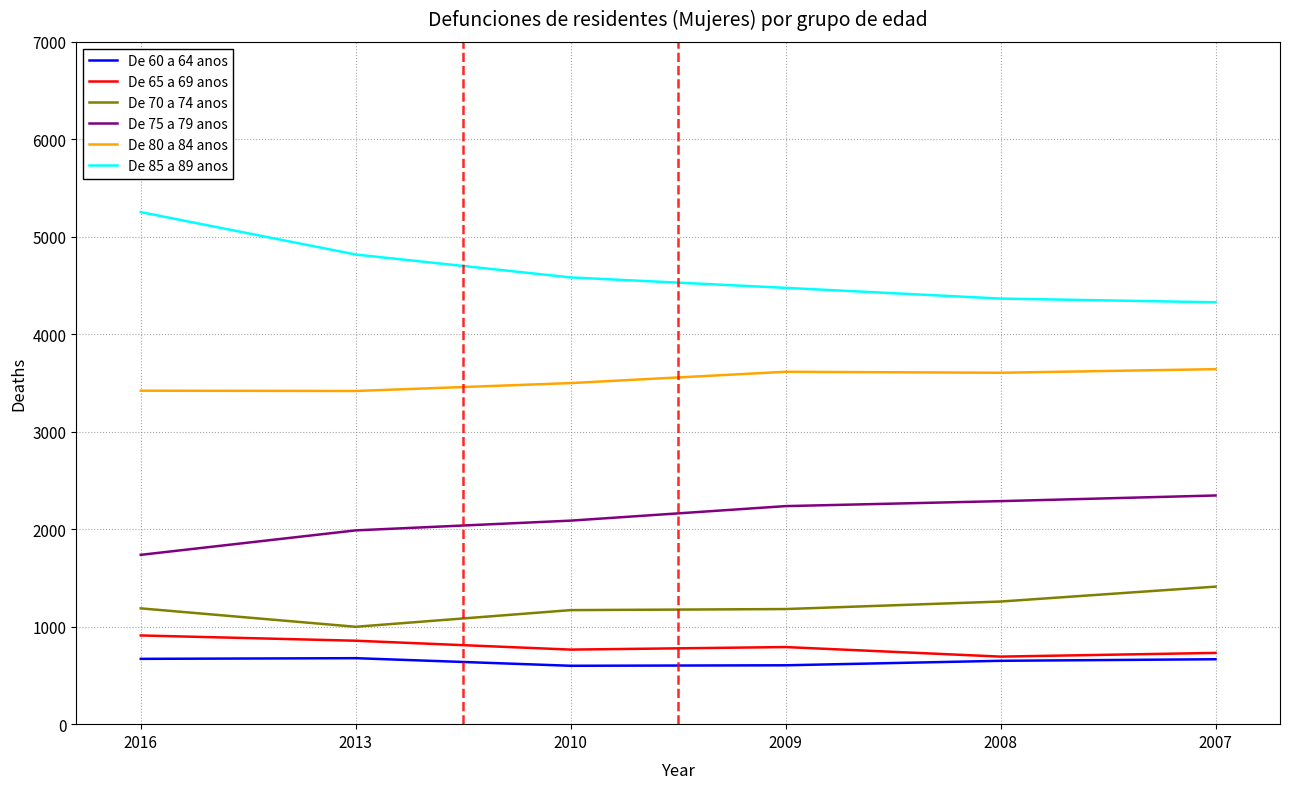

What is the difference between the second highest and minimum values in the De 80 a 84 anos series?

197